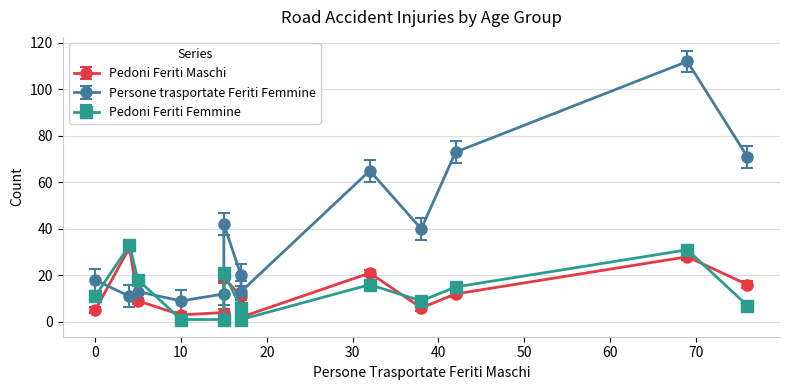

True or false: Pedoni Feriti Femmine has a value of 1 at da 06-09.

True